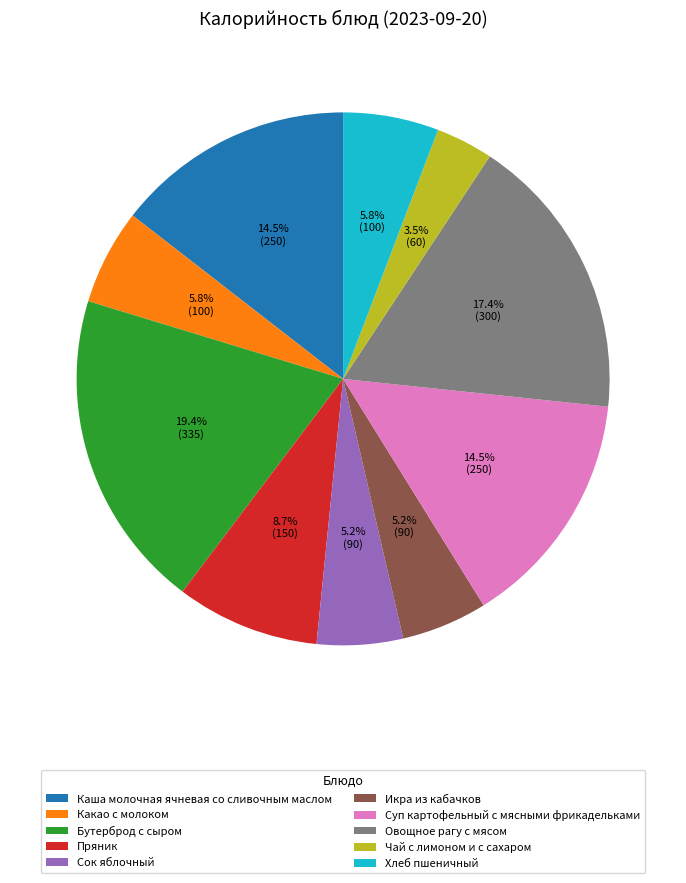

Do Суп картофельный с мясными фрикадельками and Овощное рагу с мясом together represent more than half of the pie?

No